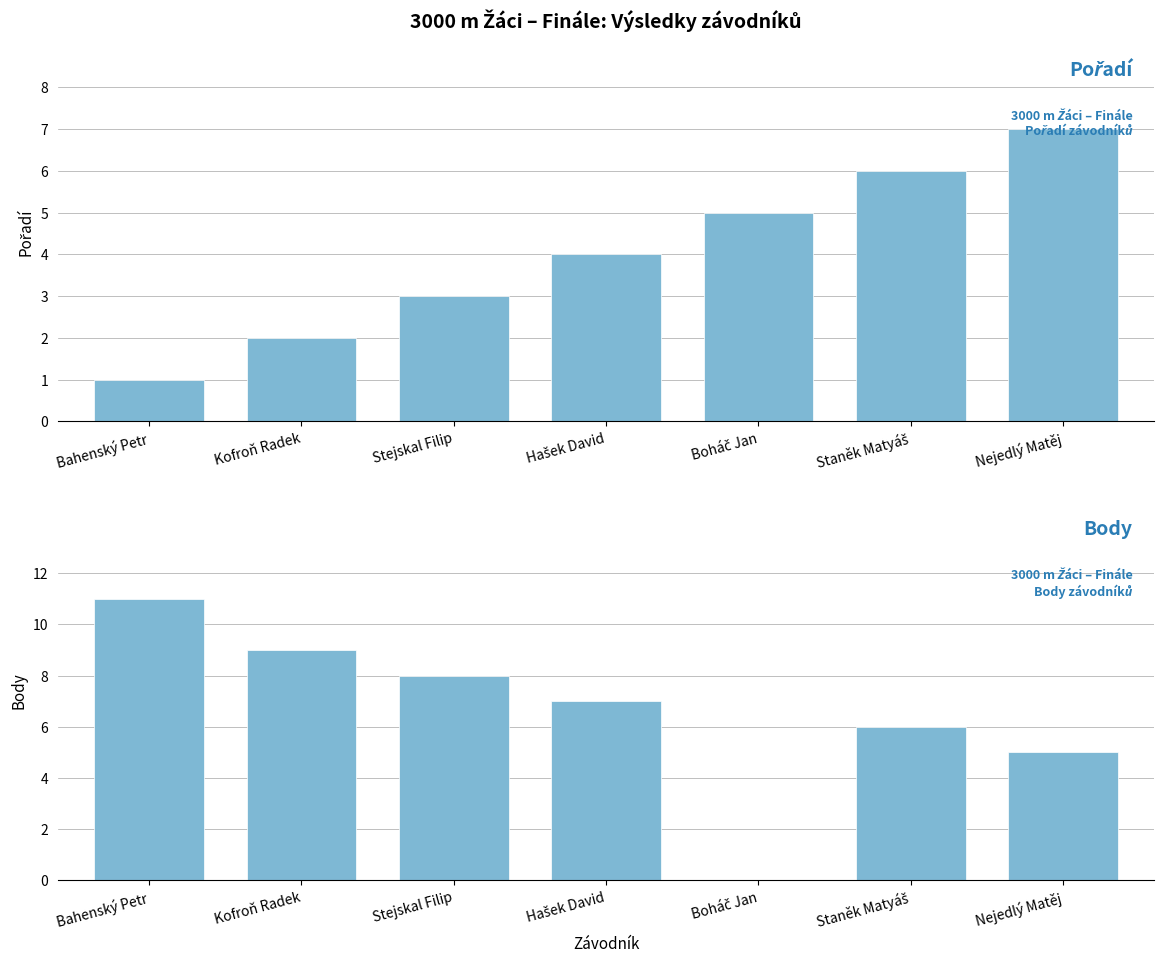

What is the maximum value for Body?

11